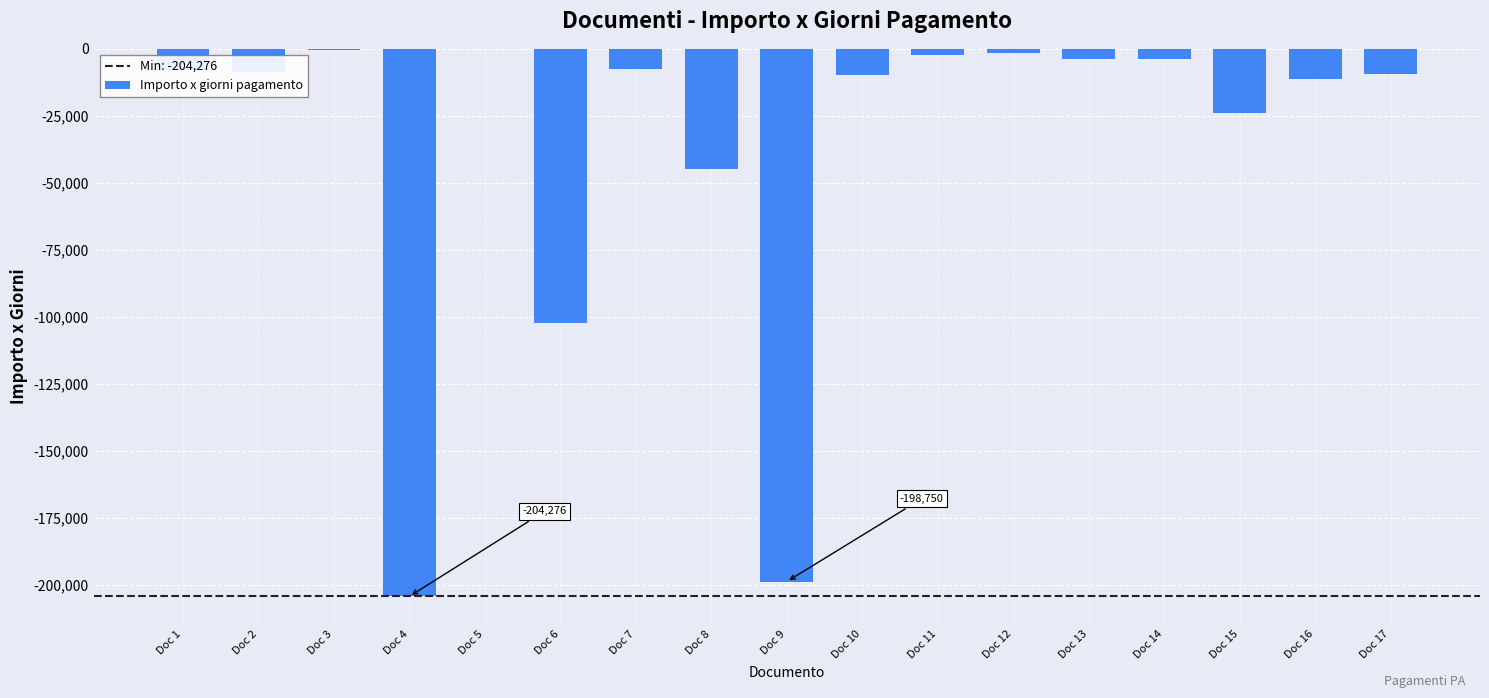

At which label does the data first exceed -8460?

Doc 1